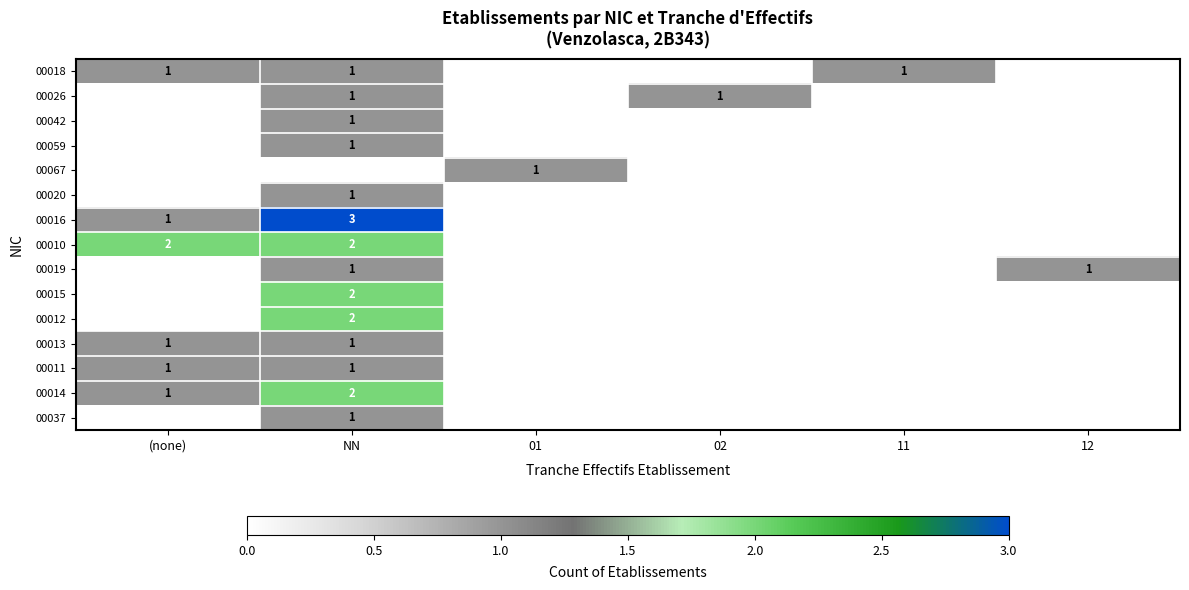

True or false: 00016 has a value of 1 at (none).

True